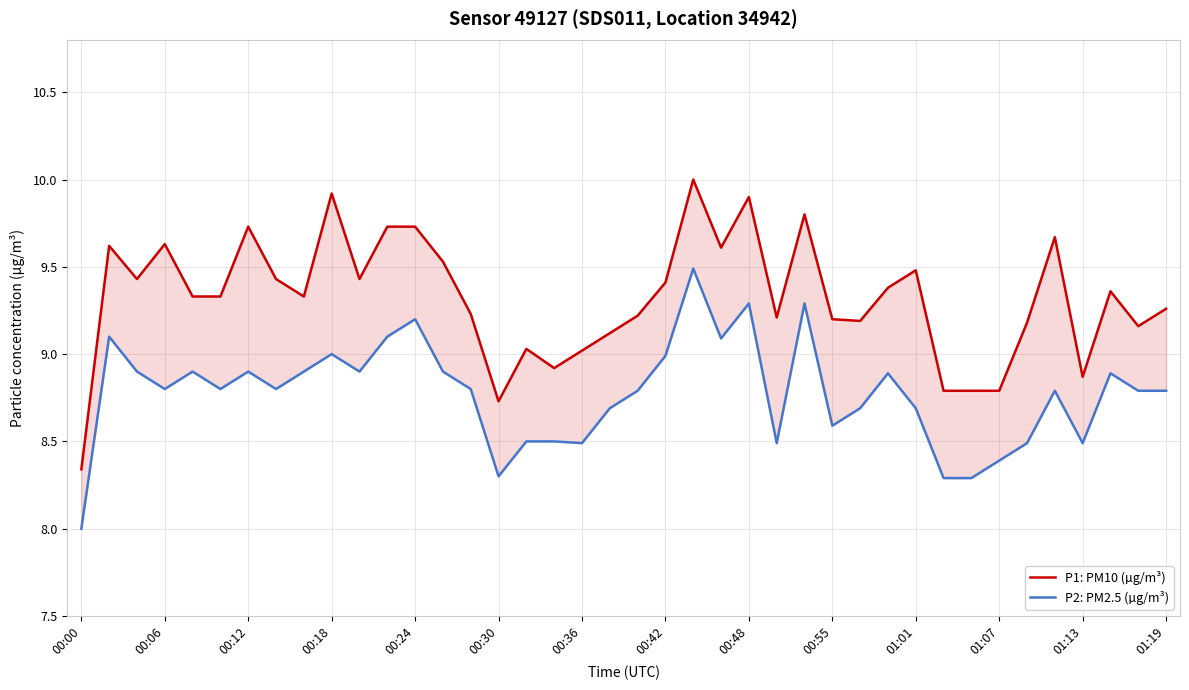

What is the highest value of the P1: PM10 (µg/m³) series?

10.0